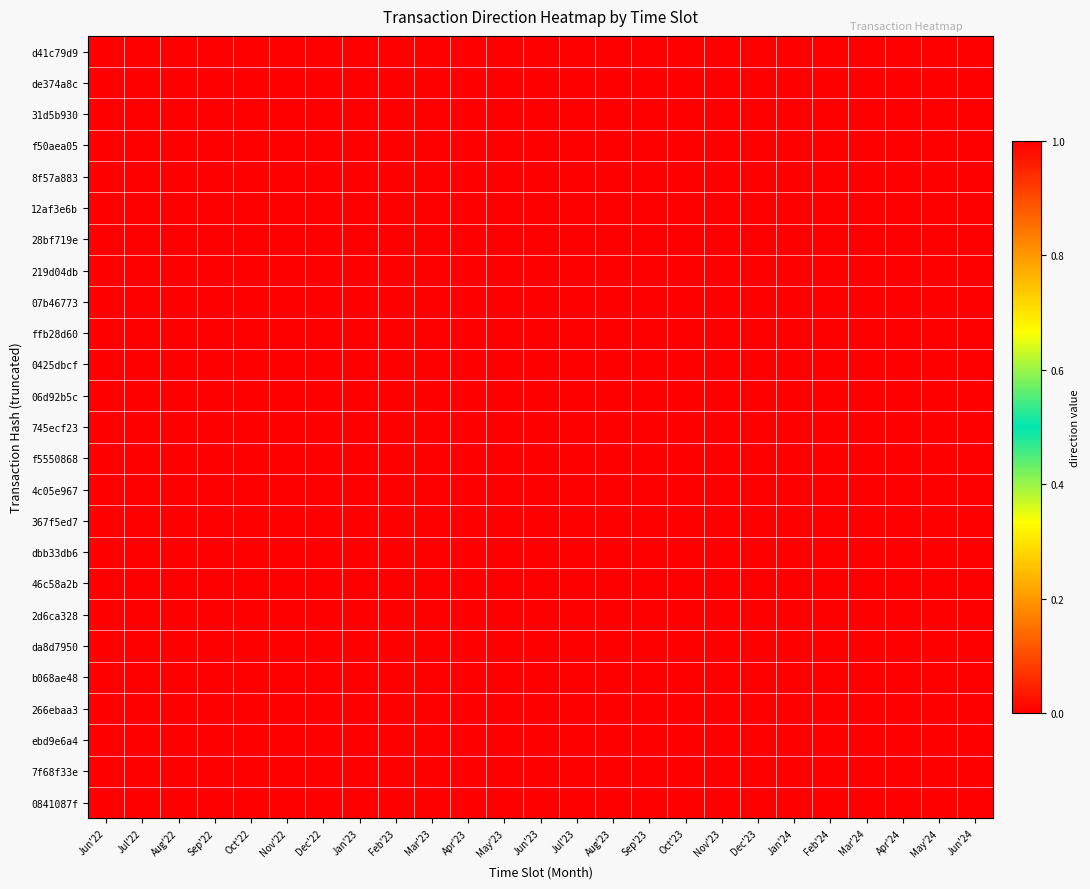

Reading left to right, transcribe all the data shown in this chart.

d41c79d9: Jun'22=0	Jul'22=0	Aug'22=0	Sep'22=0	Oct'22=0	Nov'22=0	Dec'22=0	Jan'23=0	Feb'23=0	Mar'23=0	Apr'23=0	May'23=0	Jun'23=0	Jul'23=0	Aug'23=0	Sep'23=0	Oct'23=0	Nov'23=0	Dec'23=0	Jan'24=0	Feb'24=0	Mar'24=0	Apr'24=0	May'24=0	Jun'24=1
de374a8c: Jun'22=0	Jul'22=0	Aug'22=0	Sep'22=0	Oct'22=0	Nov'22=0	Dec'22=0	Jan'23=0	Feb'23=0	Mar'23=0	Apr'23=0	May'23=0	Jun'23=0	Jul'23=0	Aug'23=0	Sep'23=0	Oct'23=0	Nov'23=0	Dec'23=0	Jan'24=0	Feb'24=0	Mar'24=0	Apr'24=0	May'24=1	Jun'24=0
31d5b930: Jun'22=0	Jul'22=0	Aug'22=0	Sep'22=0	Oct'22=0	Nov'22=0	Dec'22=0	Jan'23=0	Feb'23=0	Mar'23=0	Apr'23=0	May'23=0	Jun'23=0	Jul'23=0	Aug'23=0	Sep'23=0	Oct'23=0	Nov'23=0	Dec'23=0	Jan'24=0	Feb'24=0	Mar'24=0	Apr'24=1	May'24=0	Jun'24=0
f50aea05: Jun'22=0	Jul'22=0	Aug'22=0	Sep'22=0	Oct'22=0	Nov'22=0	Dec'22=0	Jan'23=0	Feb'23=0	Mar'23=0	Apr'23=0	May'23=0	Jun'23=0	Jul'23=0	Aug'23=0	Sep'23=0	Oct'23=0	Nov'23=0	Dec'23=0	Jan'24=0	Feb'24=0	Mar'24=1	Apr'24=0	May'24=0	Jun'24=0
8f57a883: Jun'22=0	Jul'22=0	Aug'22=0	Sep'22=0	Oct'22=0	Nov'22=0	Dec'22=0	Jan'23=0	Feb'23=0	Mar'23=0	Apr'23=0	May'23=0	Jun'23=0	Jul'23=0	Aug'23=0	Sep'23=0	Oct'23=0	Nov'23=0	Dec'23=0	Jan'24=0	Feb'24=1	Mar'24=0	Apr'24=0	May'24=0	Jun'24=0
12af3e6b: Jun'22=0	Jul'22=0	Aug'22=0	Sep'22=0	Oct'22=0	Nov'22=0	Dec'22=0	Jan'23=0	Feb'23=0	Mar'23=0	Apr'23=0	May'23=0	Jun'23=0	Jul'23=0	Aug'23=0	Sep'23=0	Oct'23=0	Nov'23=0	Dec'23=0	Jan'24=1	Feb'24=0	Mar'24=0	Apr'24=0	May'24=0	Jun'24=0
28bf719e: Jun'22=0	Jul'22=0	Aug'22=0	Sep'22=0	Oct'22=0	Nov'22=0	Dec'22=0	Jan'23=0	Feb'23=0	Mar'23=0	Apr'23=0	May'23=0	Jun'23=0	Jul'23=0	Aug'23=0	Sep'23=0	Oct'23=0	Nov'23=0	Dec'23=1	Jan'24=0	Feb'24=0	Mar'24=0	Apr'24=0	May'24=0	Jun'24=0
219d04db: Jun'22=0	Jul'22=0	Aug'22=0	Sep'22=0	Oct'22=0	Nov'22=0	Dec'22=0	Jan'23=0	Feb'23=0	Mar'23=0	Apr'23=0	May'23=0	Jun'23=0	Jul'23=0	Aug'23=0	Sep'23=0	Oct'23=0	Nov'23=1	Dec'23=0	Jan'24=0	Feb'24=0	Mar'24=0	Apr'24=0	May'24=0	Jun'24=0
07b46773: Jun'22=0	Jul'22=0	Aug'22=0	Sep'22=0	Oct'22=0	Nov'22=0	Dec'22=0	Jan'23=0	Feb'23=0	Mar'23=0	Apr'23=0	May'23=0	Jun'23=0	Jul'23=0	Aug'23=0	Sep'23=0	Oct'23=1	Nov'23=0	Dec'23=0	Jan'24=0	Feb'24=0	Mar'24=0	Apr'24=0	May'24=0	Jun'24=0
ffb28d60: Jun'22=0	Jul'22=0	Aug'22=0	Sep'22=0	Oct'22=0	Nov'22=0	Dec'22=0	Jan'23=0	Feb'23=0	Mar'23=0	Apr'23=0	May'23=0	Jun'23=0	Jul'23=0	Aug'23=0	Sep'23=1	Oct'23=0	Nov'23=0	Dec'23=0	Jan'24=0	Feb'24=0	Mar'24=0	Apr'24=0	May'24=0	Jun'24=0
0425dbcf: Jun'22=0	Jul'22=0	Aug'22=0	Sep'22=0	Oct'22=0	Nov'22=0	Dec'22=0	Jan'23=0	Feb'23=0	Mar'23=0	Apr'23=0	May'23=0	Jun'23=0	Jul'23=0	Aug'23=1	Sep'23=0	Oct'23=0	Nov'23=0	Dec'23=0	Jan'24=0	Feb'24=0	Mar'24=0	Apr'24=0	May'24=0	Jun'24=0
06d92b5c: Jun'22=0	Jul'22=0	Aug'22=0	Sep'22=0	Oct'22=0	Nov'22=0	Dec'22=0	Jan'23=0	Feb'23=0	Mar'23=0	Apr'23=0	May'23=0	Jun'23=0	Jul'23=1	Aug'23=0	Sep'23=0	Oct'23=0	Nov'23=0	Dec'23=0	Jan'24=0	Feb'24=0	Mar'24=0	Apr'24=0	May'24=0	Jun'24=0
745ecf23: Jun'22=0	Jul'22=0	Aug'22=0	Sep'22=0	Oct'22=0	Nov'22=0	Dec'22=0	Jan'23=0	Feb'23=0	Mar'23=0	Apr'23=0	May'23=0	Jun'23=1	Jul'23=0	Aug'23=0	Sep'23=0	Oct'23=0	Nov'23=0	Dec'23=0	Jan'24=0	Feb'24=0	Mar'24=0	Apr'24=0	May'24=0	Jun'24=0
f5550868: Jun'22=0	Jul'22=0	Aug'22=0	Sep'22=0	Oct'22=0	Nov'22=0	Dec'22=0	Jan'23=0	Feb'23=0	Mar'23=0	Apr'23=0	May'23=1	Jun'23=0	Jul'23=0	Aug'23=0	Sep'23=0	Oct'23=0	Nov'23=0	Dec'23=0	Jan'24=0	Feb'24=0	Mar'24=0	Apr'24=0	May'24=0	Jun'24=0
4c05e967: Jun'22=0	Jul'22=0	Aug'22=0	Sep'22=0	Oct'22=0	Nov'22=0	Dec'22=0	Jan'23=0	Feb'23=0	Mar'23=0	Apr'23=1	May'23=0	Jun'23=0	Jul'23=0	Aug'23=0	Sep'23=0	Oct'23=0	Nov'23=0	Dec'23=0	Jan'24=0	Feb'24=0	Mar'24=0	Apr'24=0	May'24=0	Jun'24=0
367f5ed7: Jun'22=0	Jul'22=0	Aug'22=0	Sep'22=0	Oct'22=0	Nov'22=0	Dec'22=0	Jan'23=0	Feb'23=0	Mar'23=1	Apr'23=0	May'23=0	Jun'23=0	Jul'23=0	Aug'23=0	Sep'23=0	Oct'23=0	Nov'23=0	Dec'23=0	Jan'24=0	Feb'24=0	Mar'24=0	Apr'24=0	May'24=0	Jun'24=0
dbb33db6: Jun'22=0	Jul'22=0	Aug'22=0	Sep'22=0	Oct'22=0	Nov'22=0	Dec'22=0	Jan'23=0	Feb'23=1	Mar'23=0	Apr'23=0	May'23=0	Jun'23=0	Jul'23=0	Aug'23=0	Sep'23=0	Oct'23=0	Nov'23=0	Dec'23=0	Jan'24=0	Feb'24=0	Mar'24=0	Apr'24=0	May'24=0	Jun'24=0
46c58a2b: Jun'22=0	Jul'22=0	Aug'22=0	Sep'22=0	Oct'22=0	Nov'22=0	Dec'22=0	Jan'23=1	Feb'23=0	Mar'23=0	Apr'23=0	May'23=0	Jun'23=0	Jul'23=0	Aug'23=0	Sep'23=0	Oct'23=0	Nov'23=0	Dec'23=0	Jan'24=0	Feb'24=0	Mar'24=0	Apr'24=0	May'24=0	Jun'24=0
2d6ca328: Jun'22=0	Jul'22=0	Aug'22=0	Sep'22=0	Oct'22=0	Nov'22=0	Dec'22=1	Jan'23=0	Feb'23=0	Mar'23=0	Apr'23=0	May'23=0	Jun'23=0	Jul'23=0	Aug'23=0	Sep'23=0	Oct'23=0	Nov'23=0	Dec'23=0	Jan'24=0	Feb'24=0	Mar'24=0	Apr'24=0	May'24=0	Jun'24=0
da8d7950: Jun'22=0	Jul'22=0	Aug'22=0	Sep'22=0	Oct'22=0	Nov'22=1	Dec'22=0	Jan'23=0	Feb'23=0	Mar'23=0	Apr'23=0	May'23=0	Jun'23=0	Jul'23=0	Aug'23=0	Sep'23=0	Oct'23=0	Nov'23=0	Dec'23=0	Jan'24=0	Feb'24=0	Mar'24=0	Apr'24=0	May'24=0	Jun'24=0
b068ae48: Jun'22=0	Jul'22=0	Aug'22=0	Sep'22=0	Oct'22=1	Nov'22=0	Dec'22=0	Jan'23=0	Feb'23=0	Mar'23=0	Apr'23=0	May'23=0	Jun'23=0	Jul'23=0	Aug'23=0	Sep'23=0	Oct'23=0	Nov'23=0	Dec'23=0	Jan'24=0	Feb'24=0	Mar'24=0	Apr'24=0	May'24=0	Jun'24=0
266ebaa3: Jun'22=0	Jul'22=0	Aug'22=0	Sep'22=1	Oct'22=0	Nov'22=0	Dec'22=0	Jan'23=0	Feb'23=0	Mar'23=0	Apr'23=0	May'23=0	Jun'23=0	Jul'23=0	Aug'23=0	Sep'23=0	Oct'23=0	Nov'23=0	Dec'23=0	Jan'24=0	Feb'24=0	Mar'24=0	Apr'24=0	May'24=0	Jun'24=0
ebd9e6a4: Jun'22=0	Jul'22=0	Aug'22=1	Sep'22=0	Oct'22=0	Nov'22=0	Dec'22=0	Jan'23=0	Feb'23=0	Mar'23=0	Apr'23=0	May'23=0	Jun'23=0	Jul'23=0	Aug'23=0	Sep'23=0	Oct'23=0	Nov'23=0	Dec'23=0	Jan'24=0	Feb'24=0	Mar'24=0	Apr'24=0	May'24=0	Jun'24=0
7f68f33e: Jun'22=0	Jul'22=1	Aug'22=0	Sep'22=0	Oct'22=0	Nov'22=0	Dec'22=0	Jan'23=0	Feb'23=0	Mar'23=0	Apr'23=0	May'23=0	Jun'23=0	Jul'23=0	Aug'23=0	Sep'23=0	Oct'23=0	Nov'23=0	Dec'23=0	Jan'24=0	Feb'24=0	Mar'24=0	Apr'24=0	May'24=0	Jun'24=0
0841087f: Jun'22=1	Jul'22=0	Aug'22=0	Sep'22=0	Oct'22=0	Nov'22=0	Dec'22=0	Jan'23=0	Feb'23=0	Mar'23=0	Apr'23=0	May'23=0	Jun'23=0	Jul'23=0	Aug'23=0	Sep'23=0	Oct'23=0	Nov'23=0	Dec'23=0	Jan'24=0	Feb'24=0	Mar'24=0	Apr'24=0	May'24=0	Jun'24=0